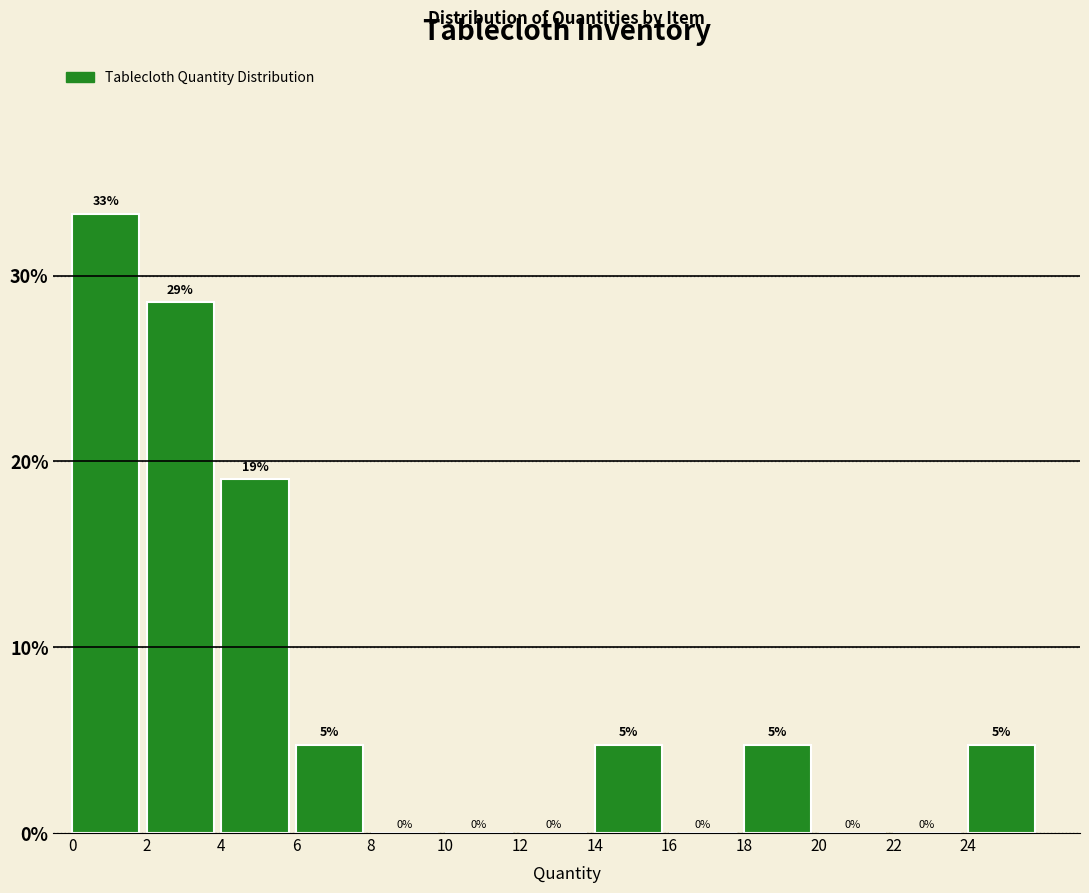

Which range on the x-axis has the tallest bar?

0 to 2